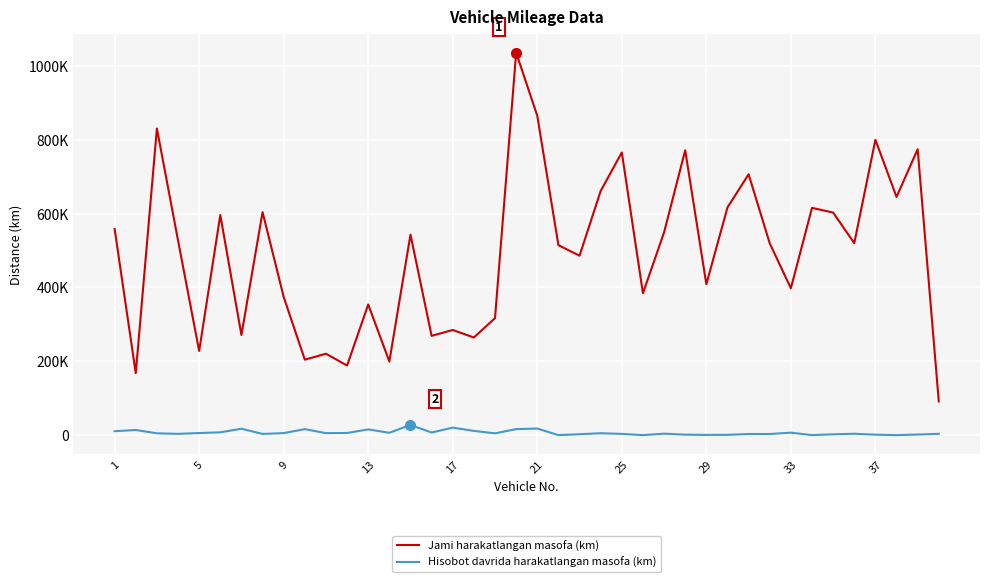

What are all the series names shown in the legend?

Jami harakatlangan masofa (km), Hisobot davrida harakatlangan masofa (km)